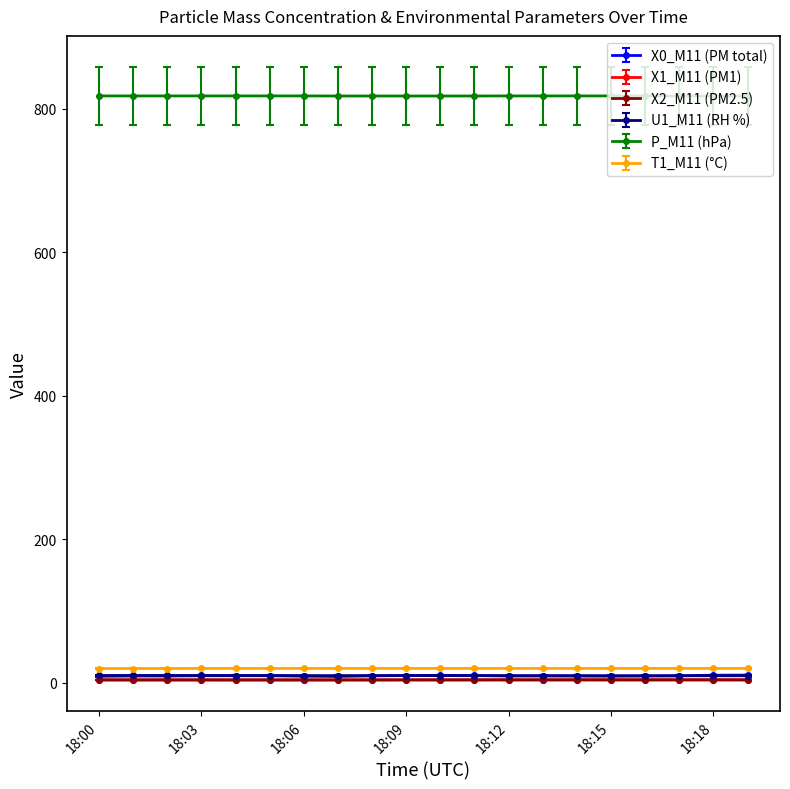

True or false: X0_M11 (PM total) and X1_M11 (PM1) intersect in this chart.

False